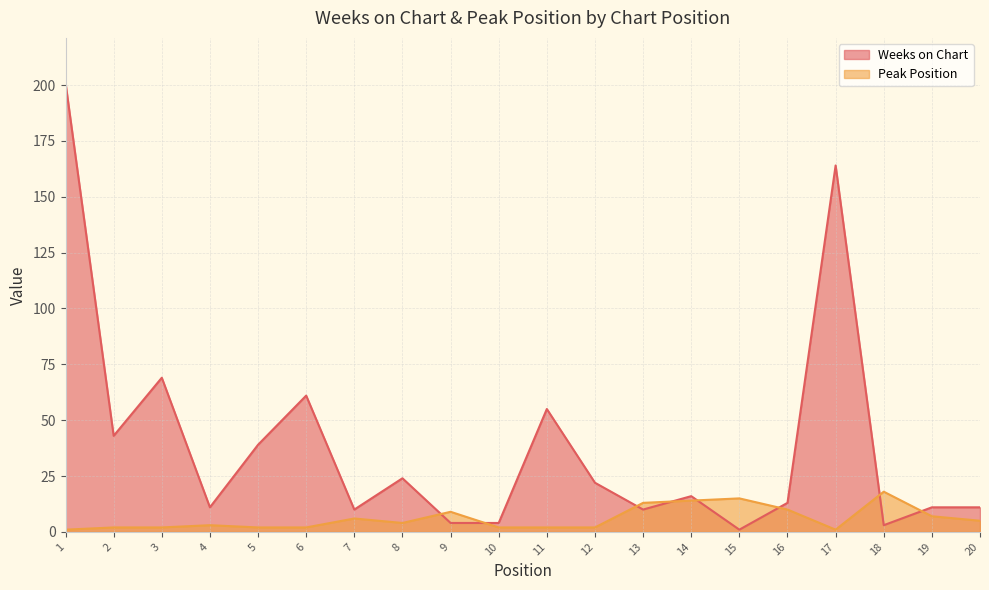

The value of Peak Position at 13 is 13. True or false?

True